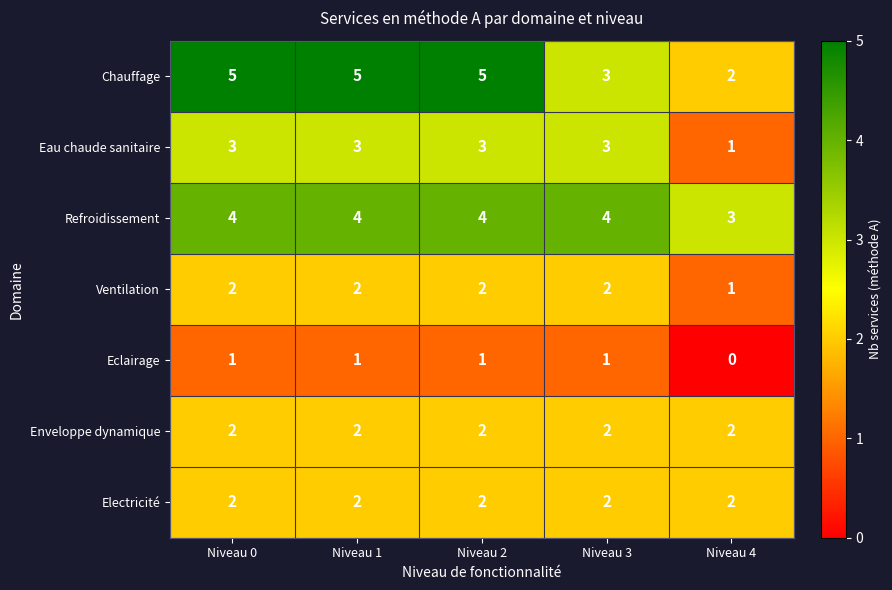

What is the spread (max minus min) of values at Niveau 2?

4